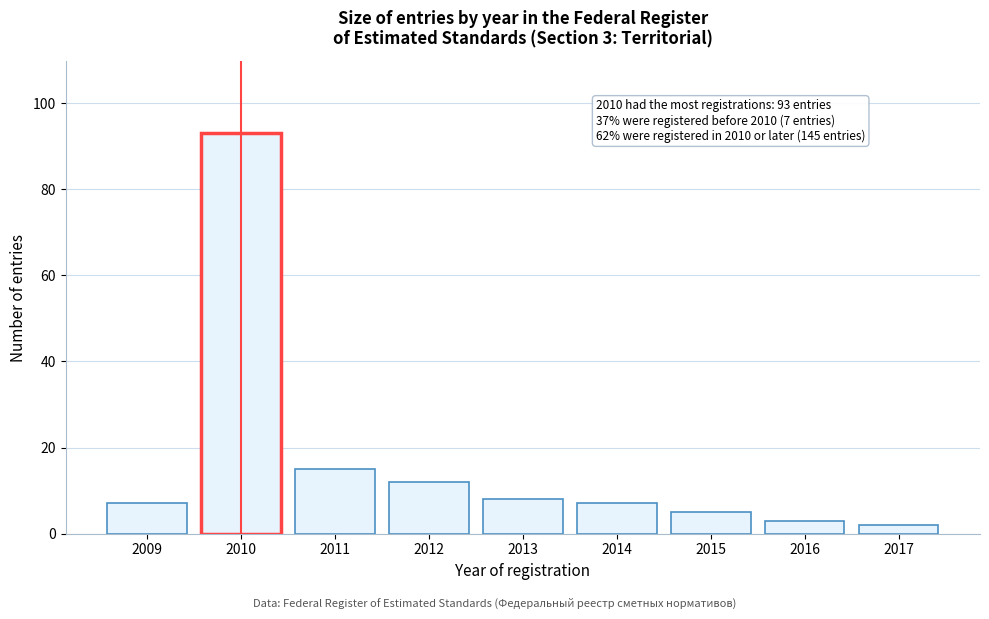

Reading left to right, transcribe all the data shown in this chart.

7	93	15	12	8	7	5	3	2